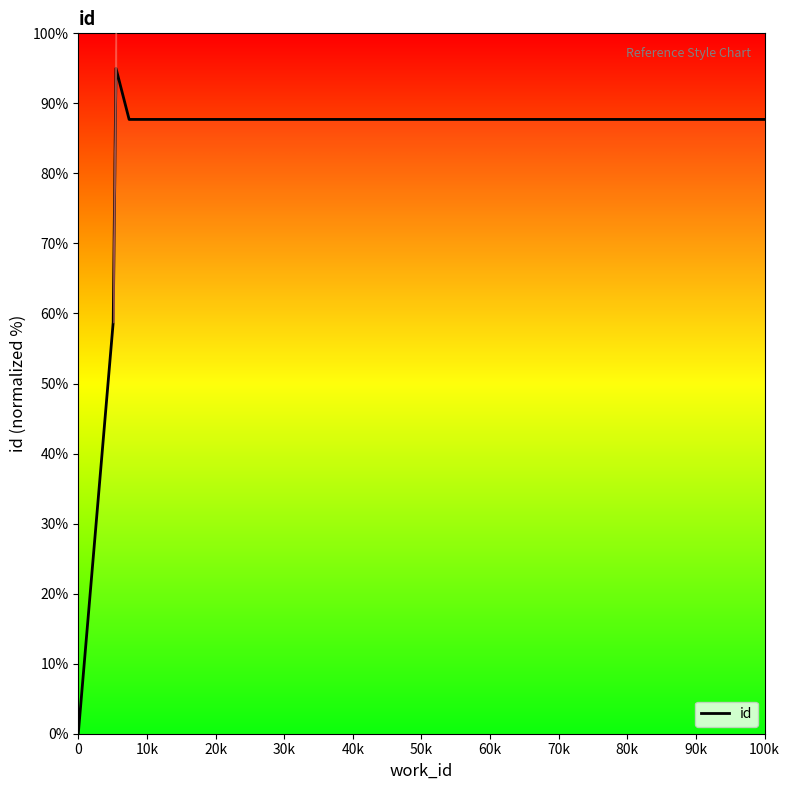

Reading left to right, extract all data points from this chart.

0.0	58.7	95.0	87.7	87.7